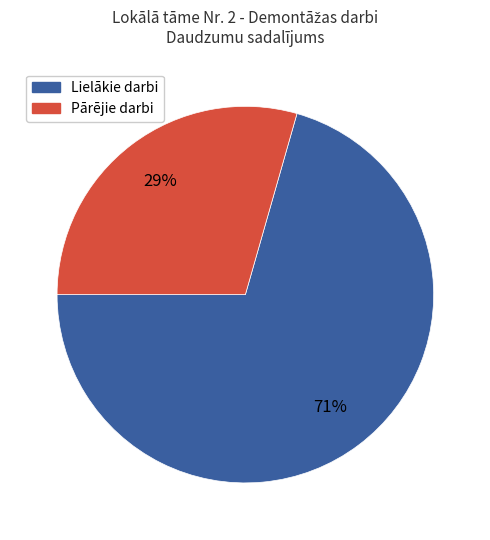

To the nearest percent, what is the average slice percentage?

50%